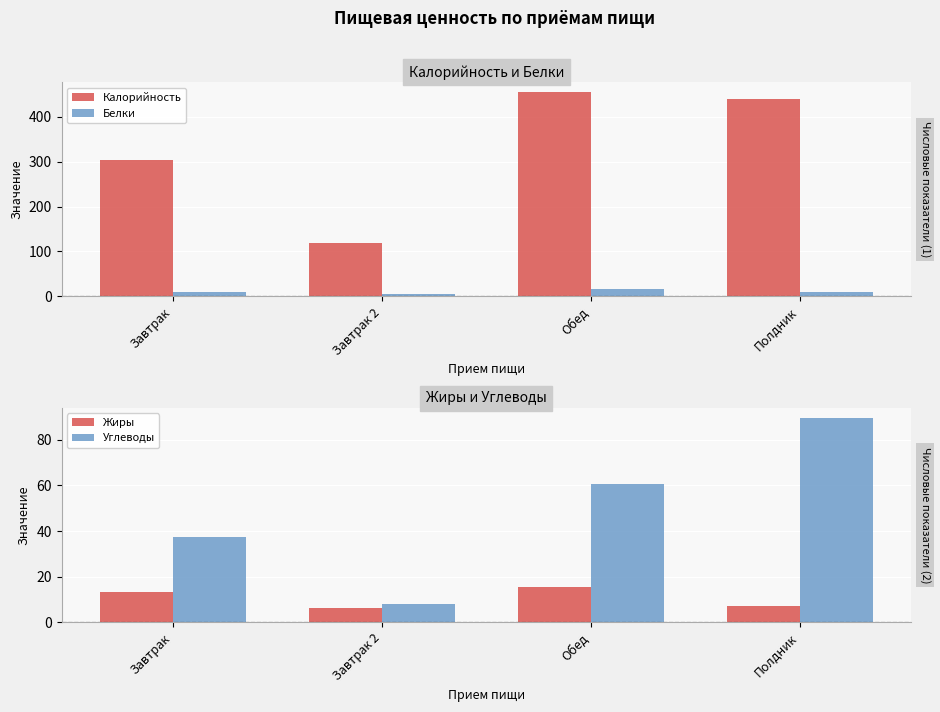

Where does the Жиры series first go above 13?

Завтрак